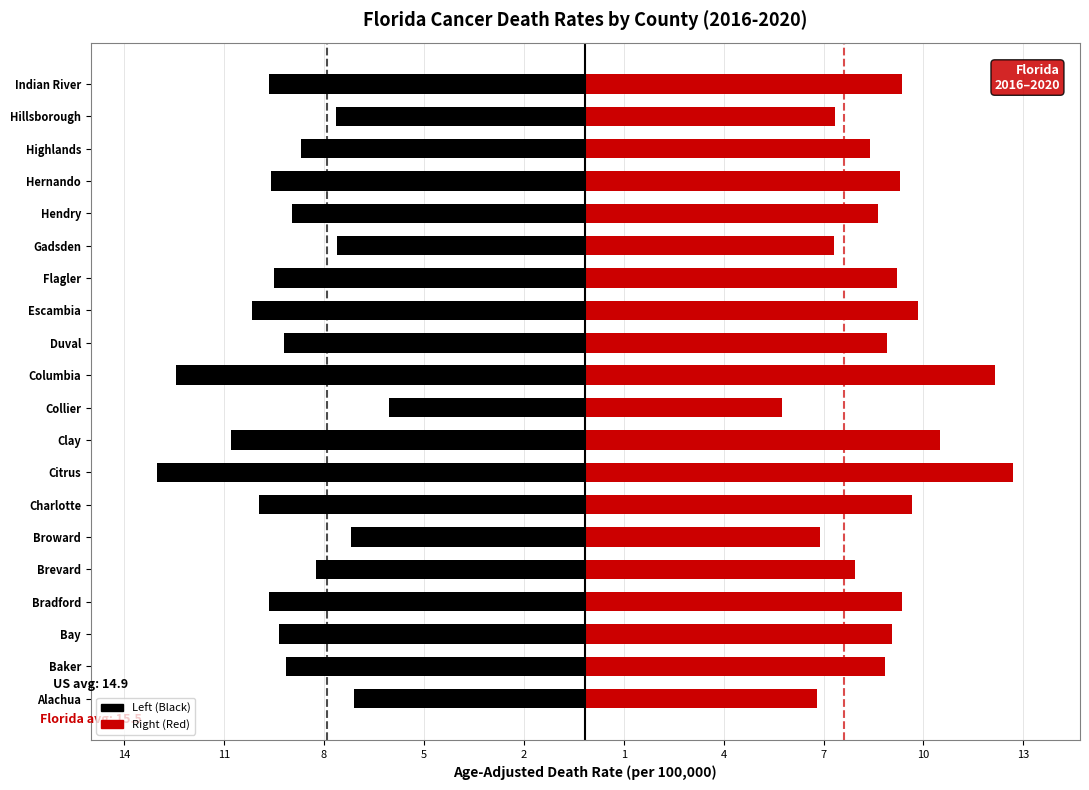

Reading left to right, what are all the values shown in this chart?

Rate (left half): -7.0	-9.0	-9.2	-9.5	-8.1	-7.0	-9.8	-12.8	-10.7	-5.9	-12.3	-9.1	-10.0	-9.3	-7.5	-8.8	-9.4	-8.6	-7.5	-9.5
Rate (right half): 7.0	9.0	9.2	9.5	8.1	7.0	9.8	12.8	10.7	5.9	12.3	9.1	10.0	9.3	7.5	8.8	9.4	8.6	7.5	9.5